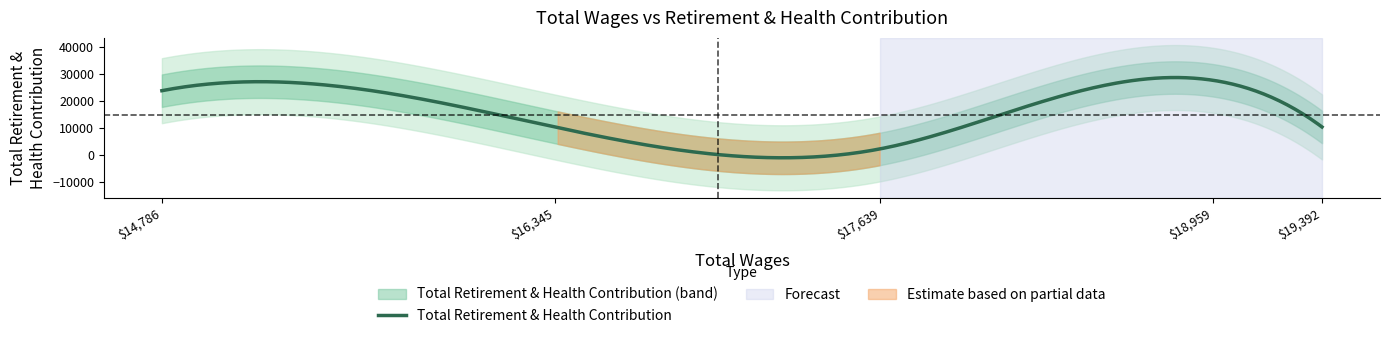

How many points are lower than both their immediate neighbors (excluding endpoints)?

1